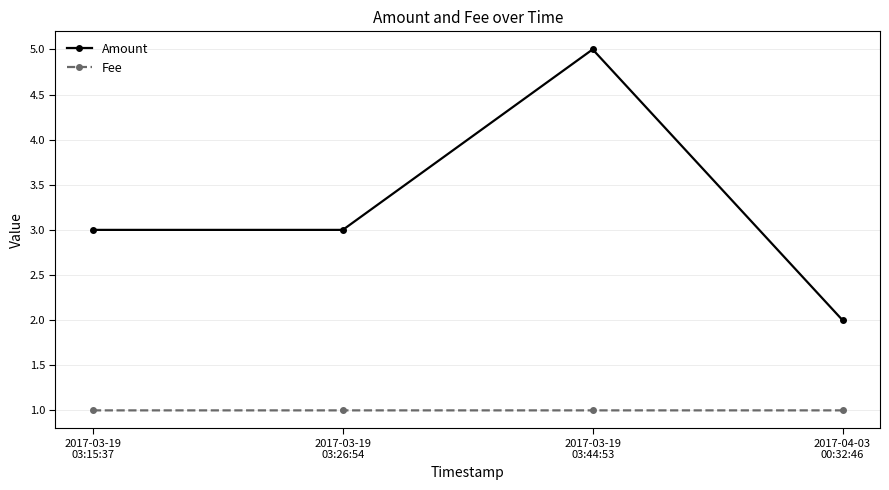

Between 2017-03-19
03:26:54 and 2017-04-03
00:32:46, which series saw the biggest shift?

Amount